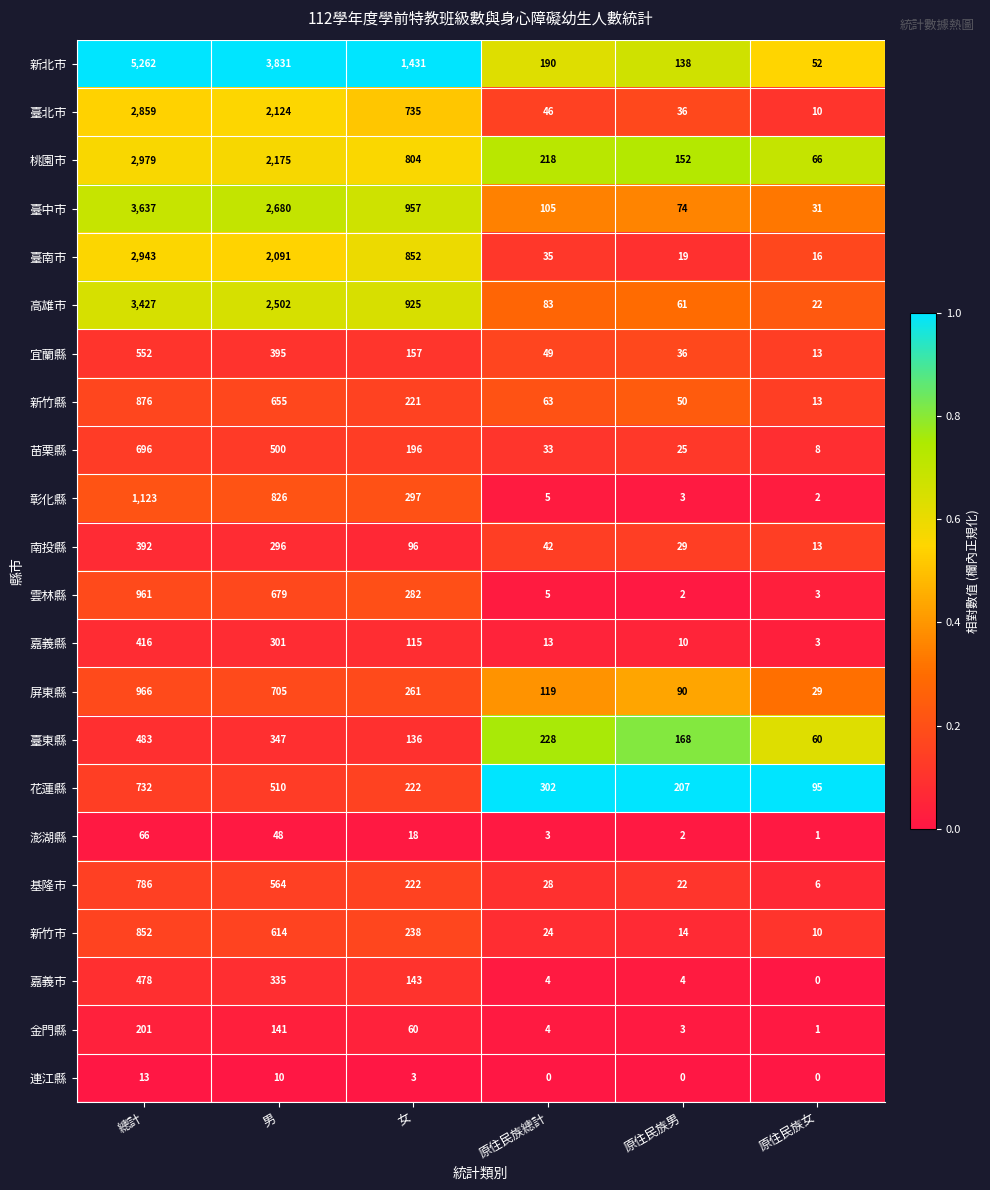

What is the approximate value of 新北市 at 男, to the nearest 100?

3800